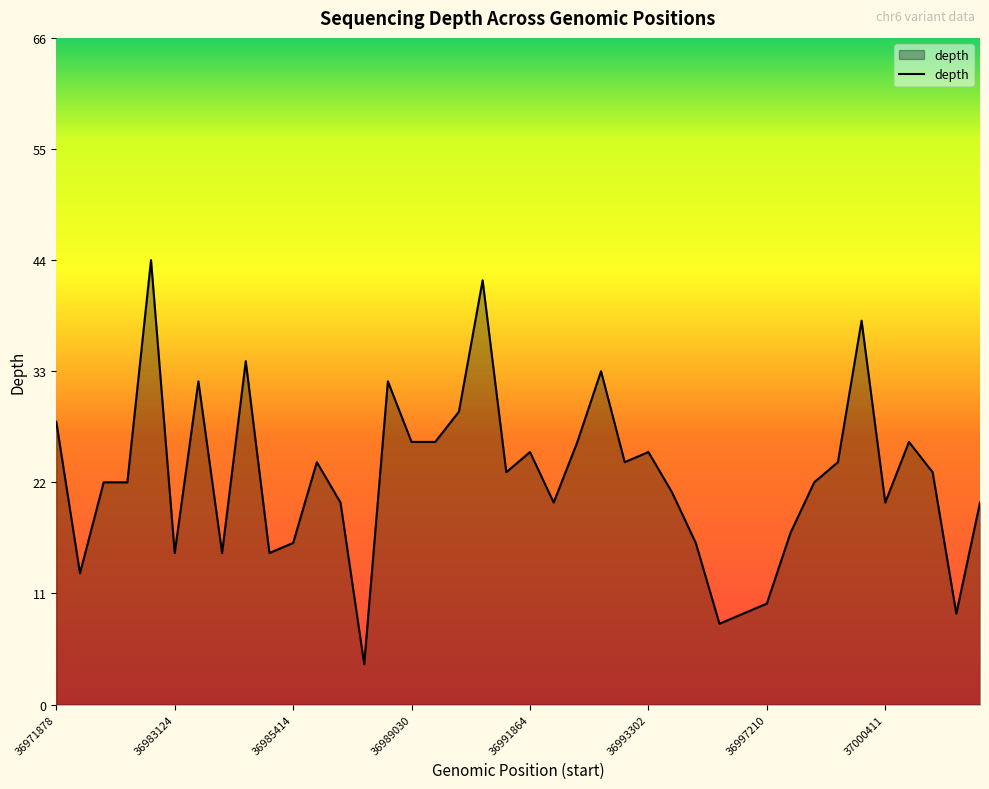

What is the maximum value shown in the chart?

44